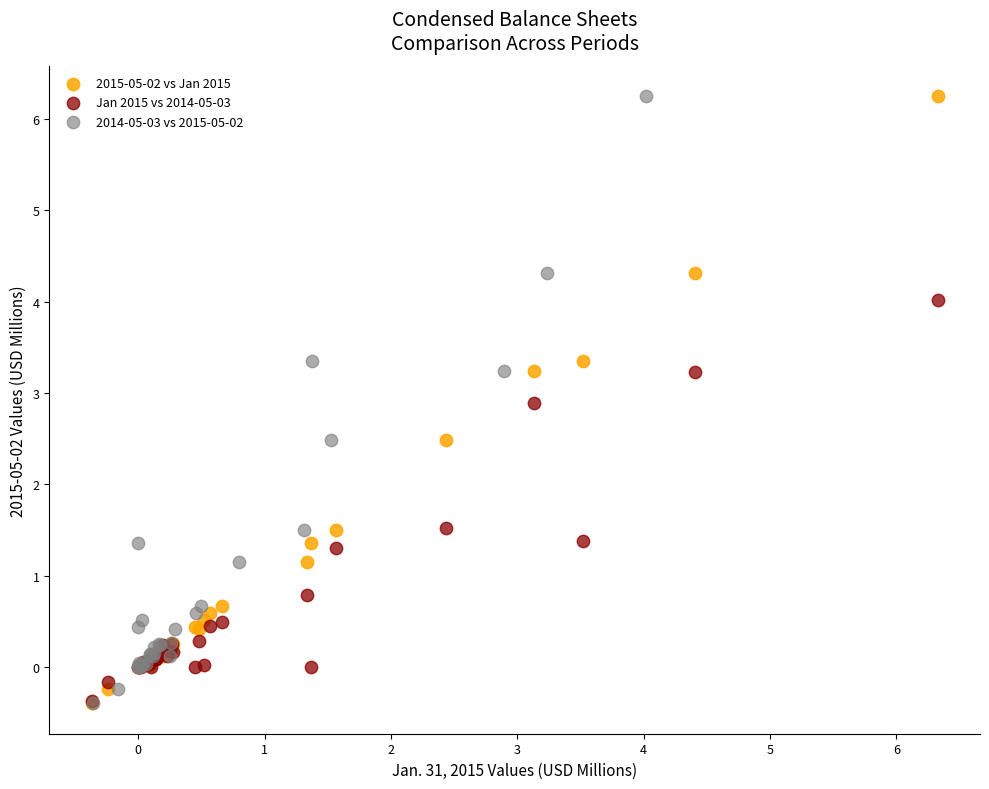

What are all the series names shown in the legend?

2015-05-02 vs Jan 2015, Jan 2015 vs 2014-05-03, 2014-05-03 vs 2015-05-02